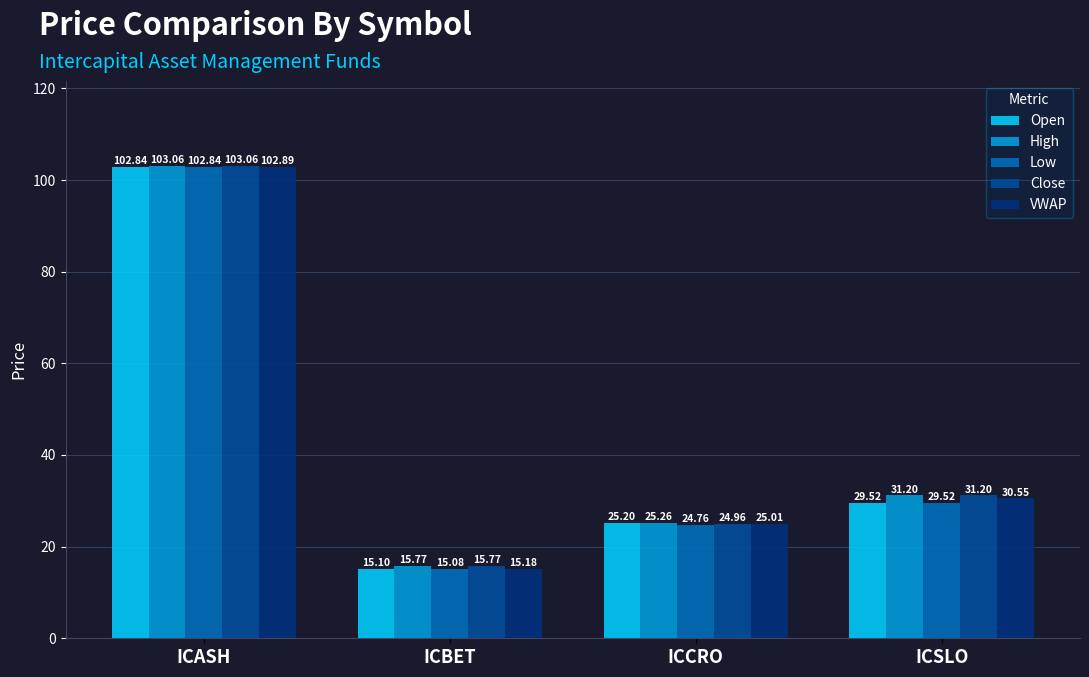

What is the sum of the Low values at ICASH and ICSLO?

132.4